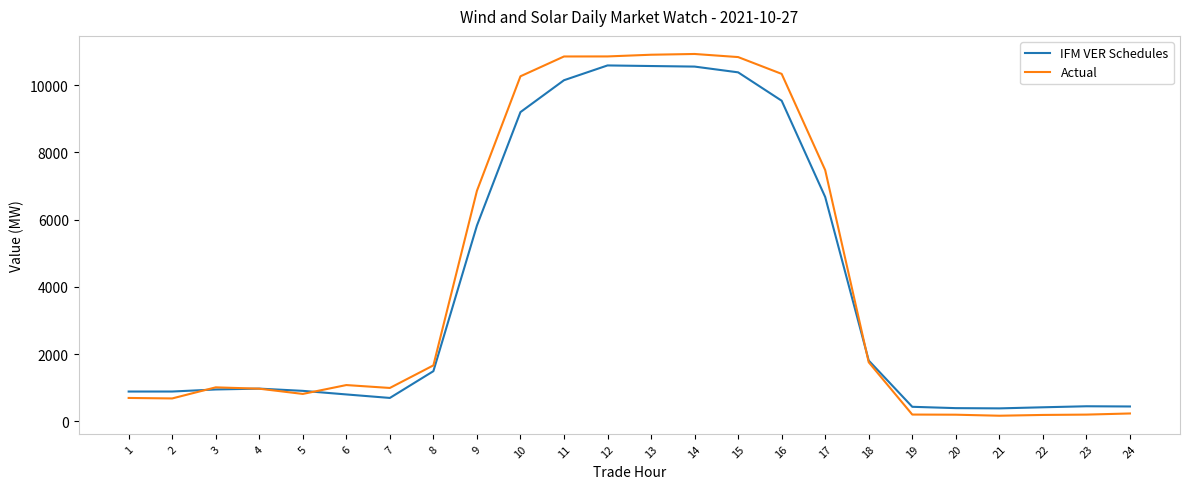

What is the minimum value for IFM VER Schedules?

388.0